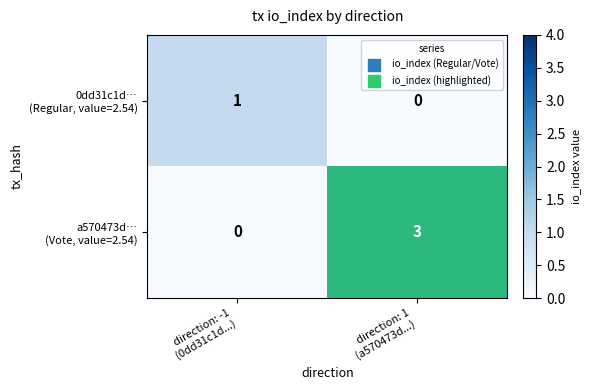

At how many categories does at least one series exceed 0?

1